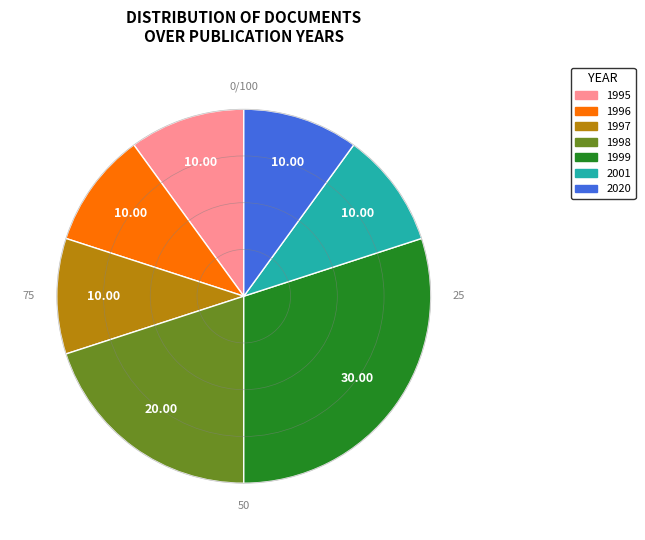

Combined, do 2020 and 2001 account for over 50%?

No